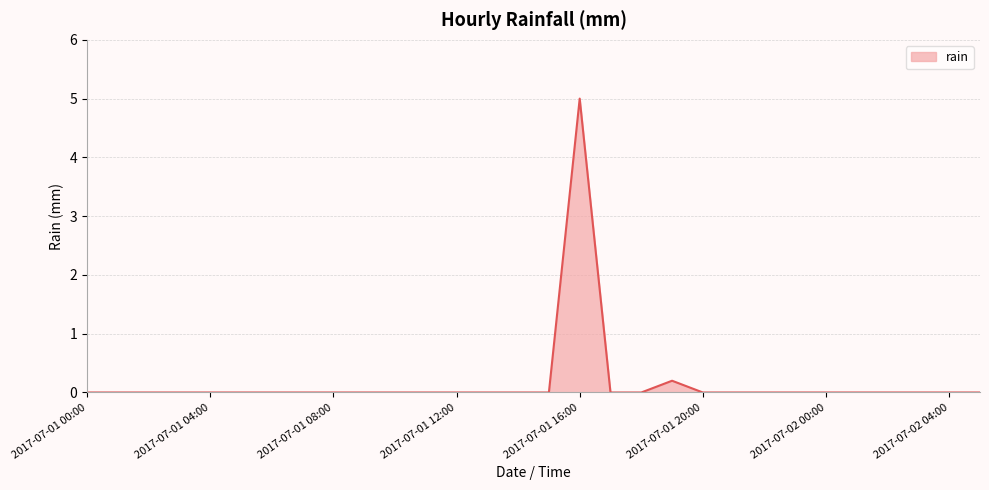

What is the difference between the maximum and minimum values?

5.0